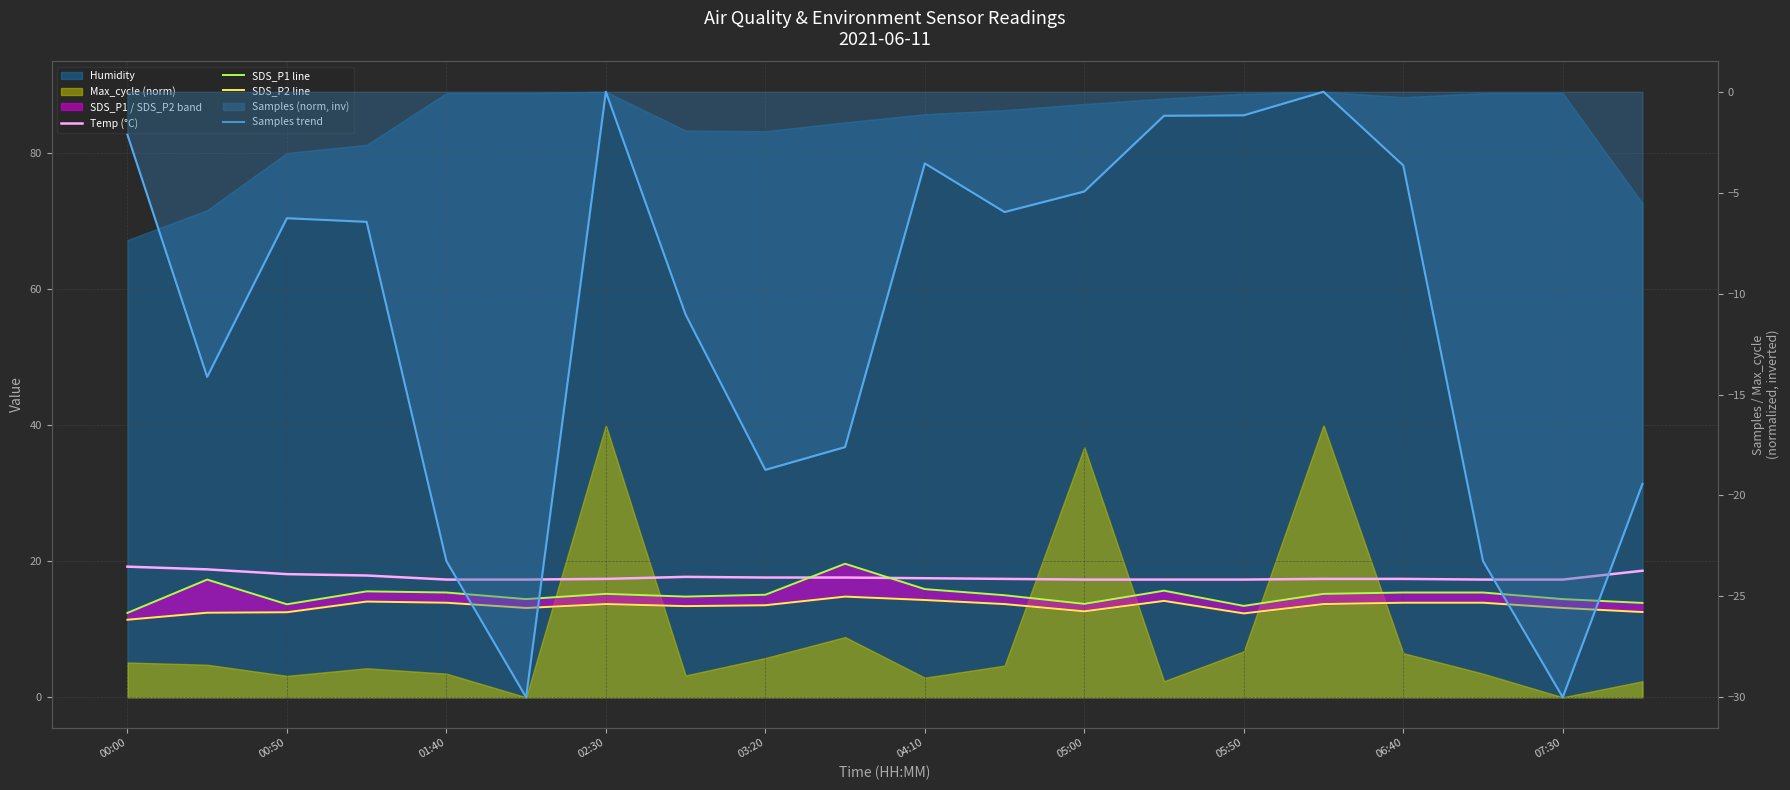

What is the sum of all SDS_P2 line values?

267.1